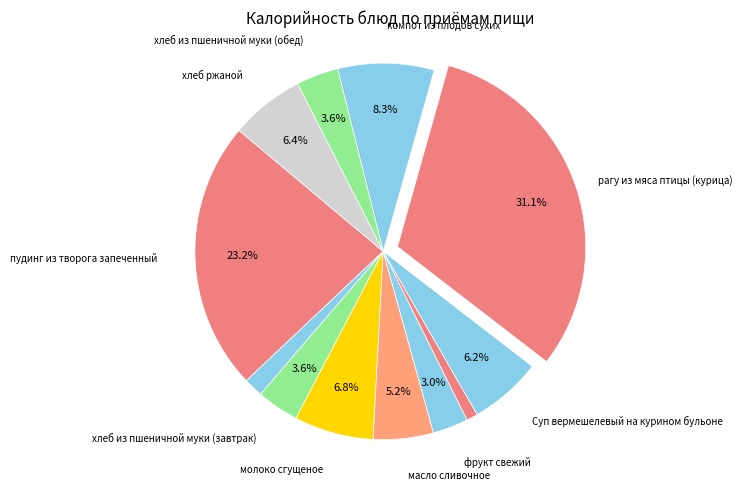

How many slices are in this pie chart?

12